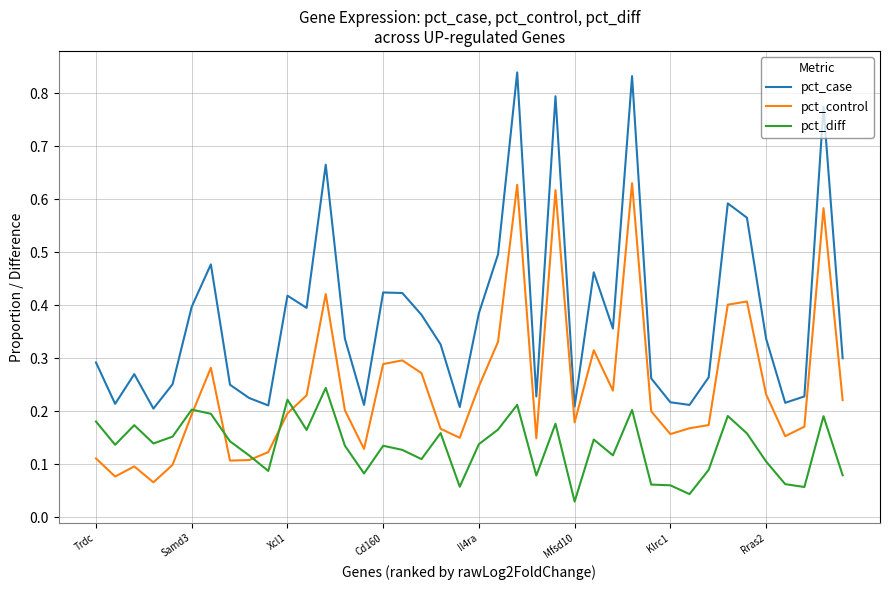

True or false: pct_case and pct_control intersect in this chart.

False